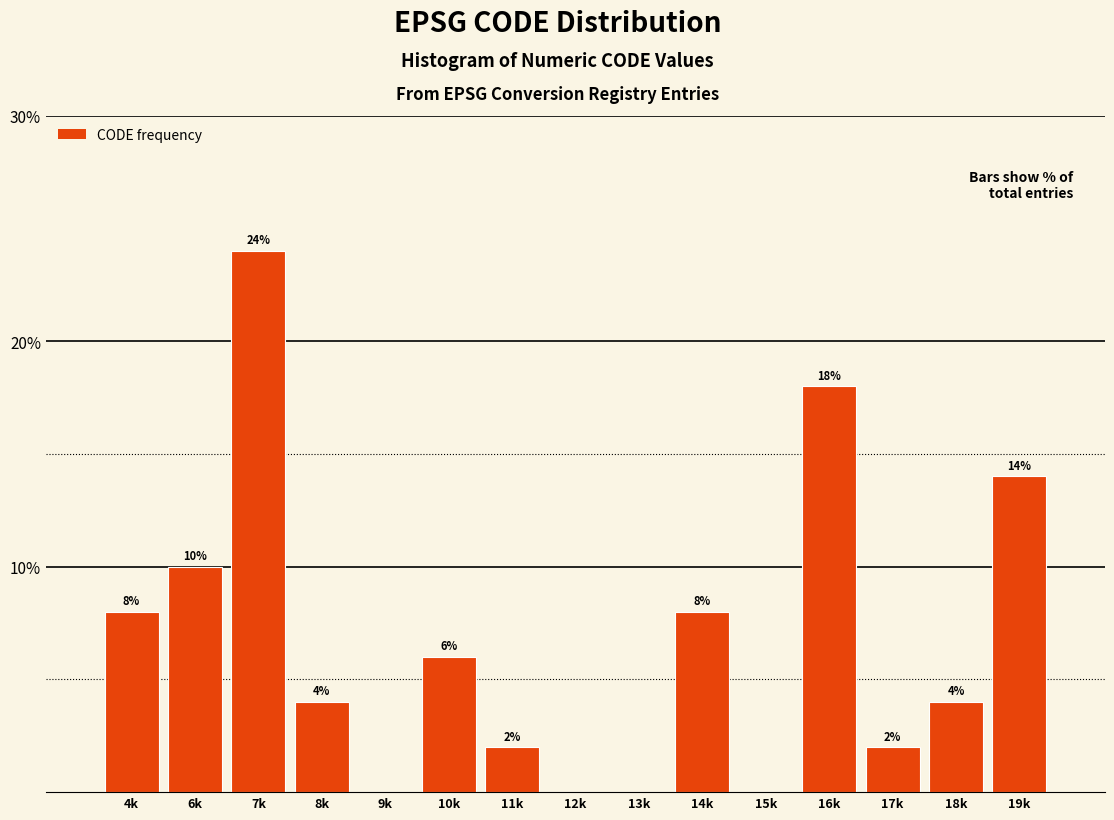

Reading right to left, list all the values displayed in this chart.

19k=14.0	18k=4.0	17k=2.0	16k=18.0	15k=0.0	14k=8.0	13k=0.0	12k=0.0	11k=2.0	10k=6.0	9k=0.0	8k=4.0	7k=24.0	6k=10.0	4k=8.0